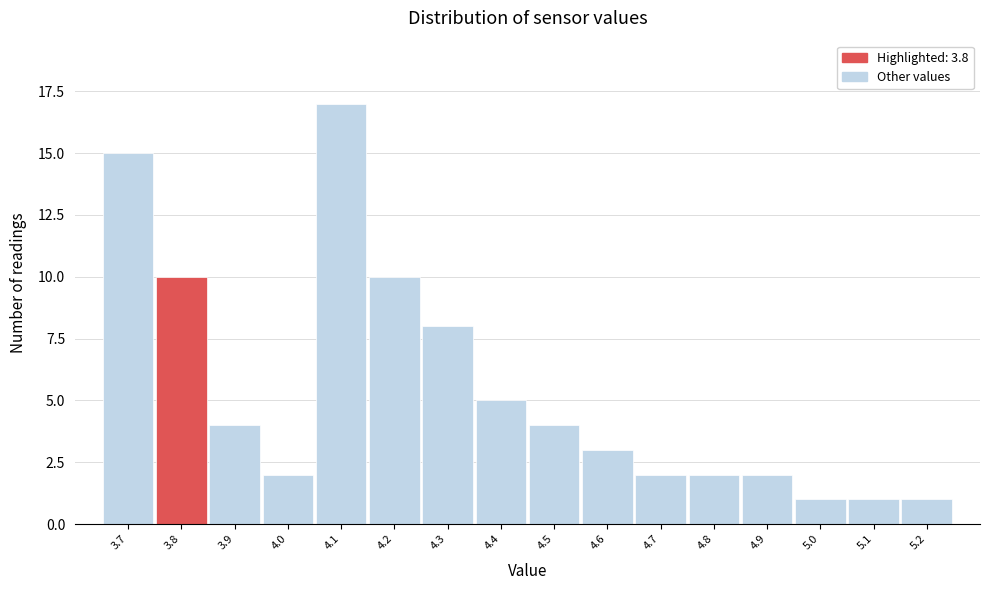

Reading left to right, list every bar in this chart as the range it spans on the x-axis followed by its height. The values are not printed on the chart, so give them approximately, as read against the axis.

3.65 to 3.75: 15
3.75 to 3.85: 10
3.85 to 3.95: 4
3.95 to 4.05: 2
4.05 to 4.15: 17
4.15 to 4.25: 10
4.25 to 4.35: 8
4.35 to 4.45: 5
4.45 to 4.55: 4
4.55 to 4.65: 3
4.65 to 4.75: 2
4.75 to 4.85: 2
4.85 to 4.95: 2
4.95 to 5.05: 1
5.05 to 5.15: 1
5.15 to 5.25: 1